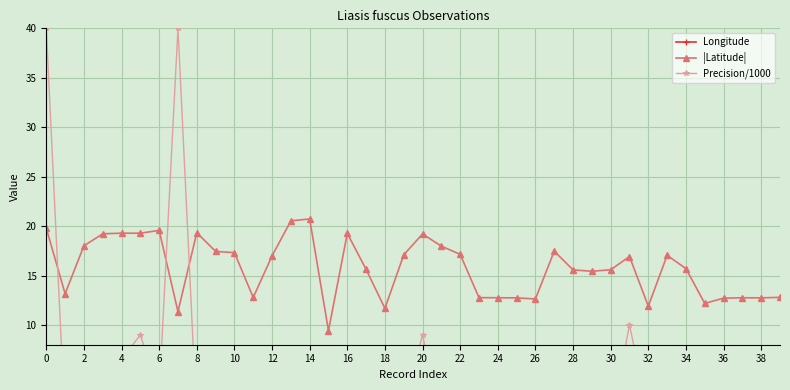

The |Latitude| series shows 19.3 at 16. True or false?

True